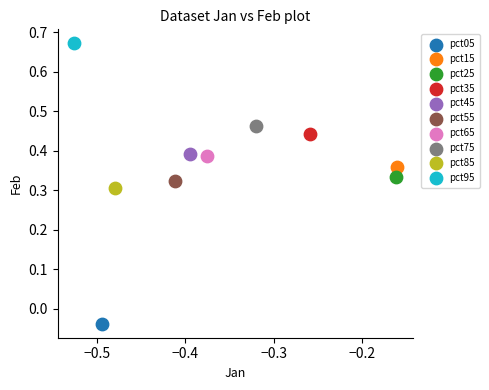

What are all the series names shown in the legend?

pct05, pct15, pct25, pct35, pct45, pct55, pct65, pct75, pct85, pct95